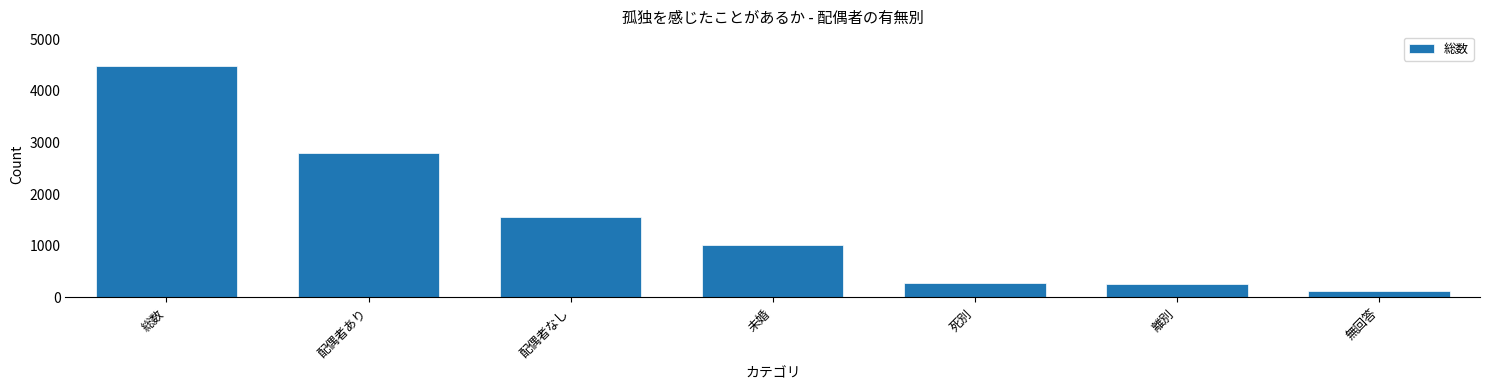

Reading right to left, extract all data points from this chart.

無回答=129	離別=253	死別=284	未婚=1017	配偶者なし=1554	配偶者あり=2801	総数=4484